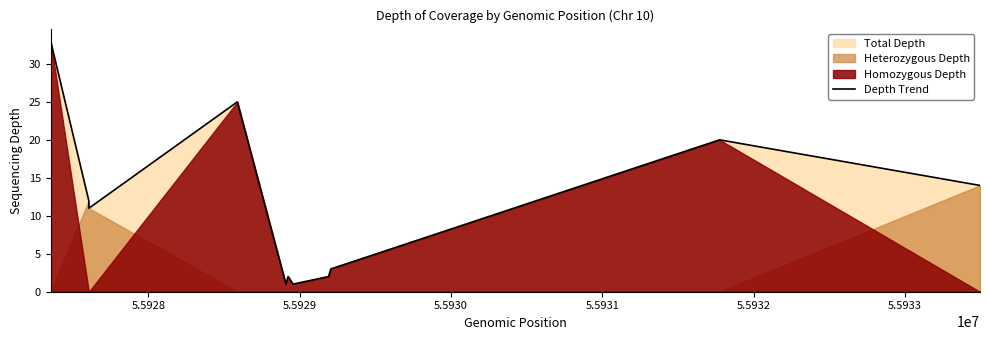

True or false: the data has more than 2 interior local peaks.

True